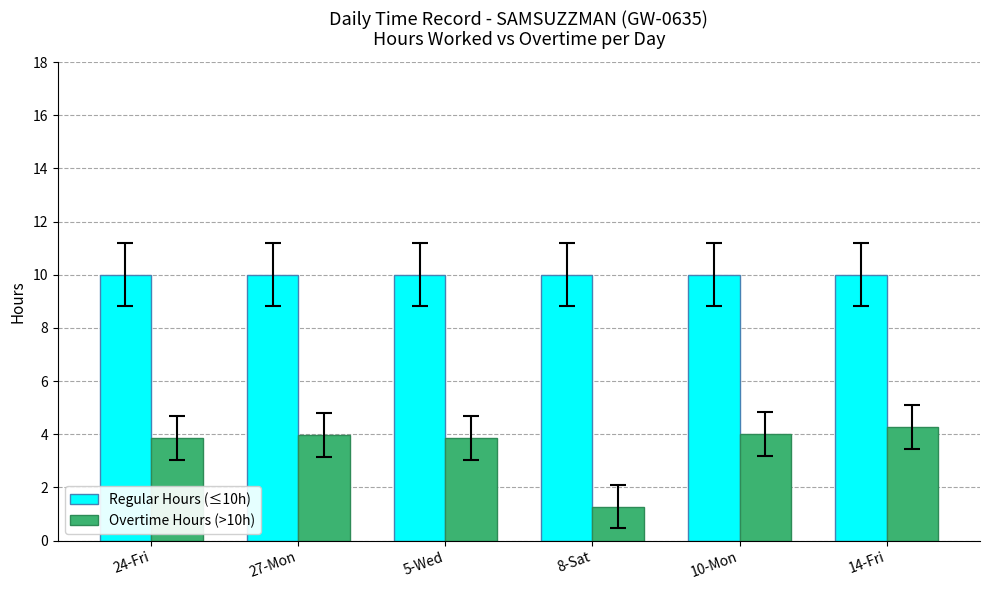

Rank the series by their average value, from highest to lowest.

Regular Hours (≤10h), Overtime Hours (>10h)